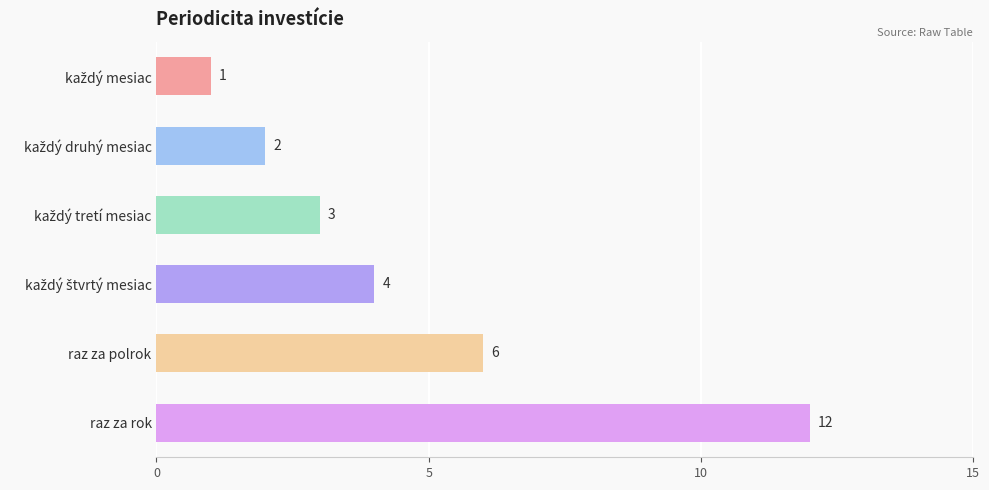

What is the change in value from raz za polrok to raz za rok?

+6